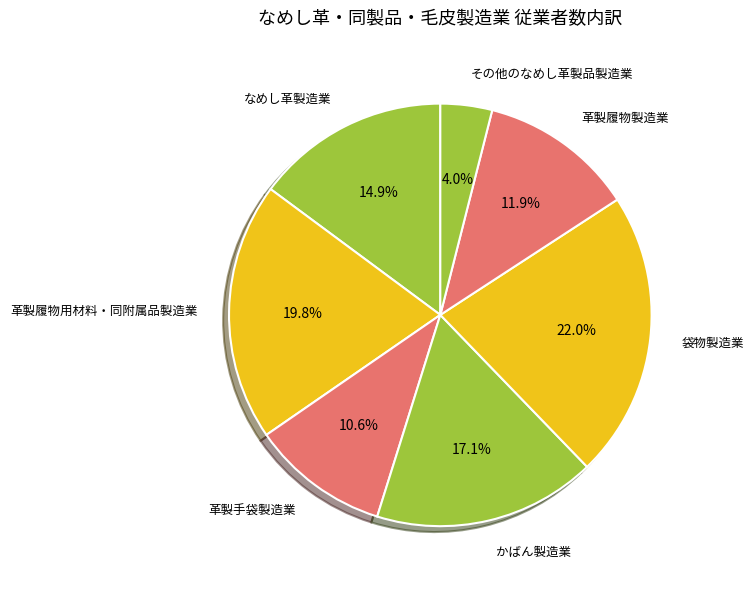

To the nearest percent, what portion does かばん製造業 represent?

17%